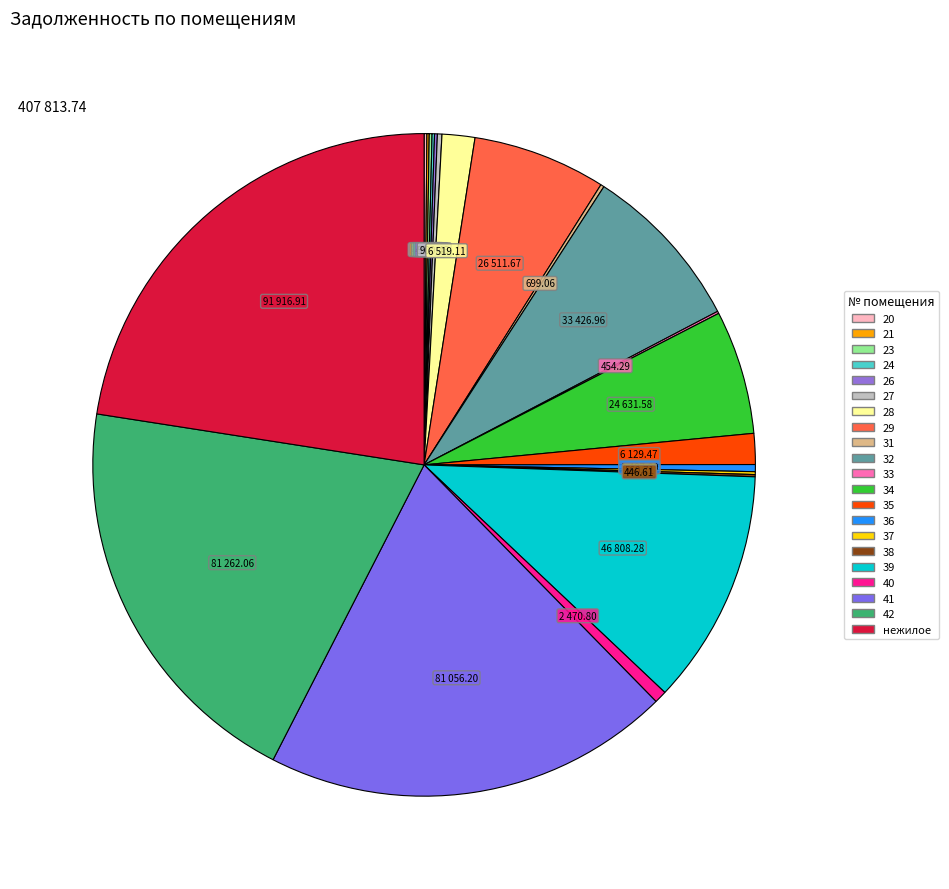

What portion of the pie excludes 35?

98.5%